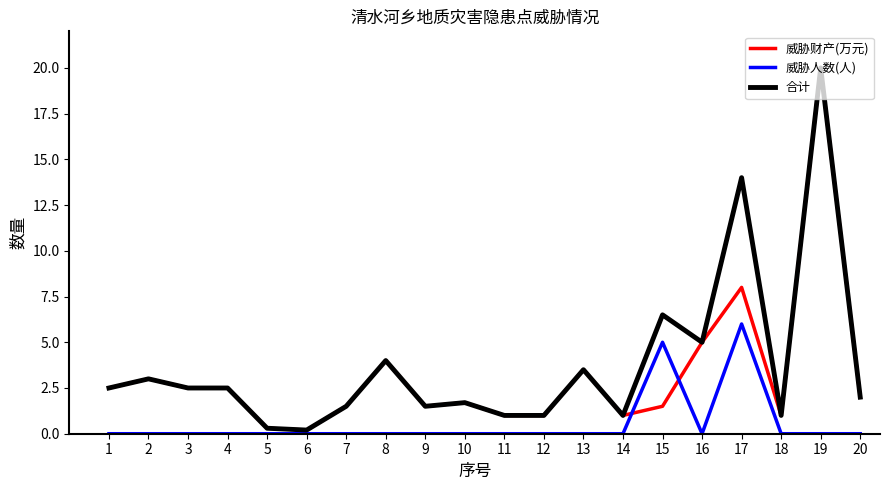

What is the sum of all 合计 values?

74.7